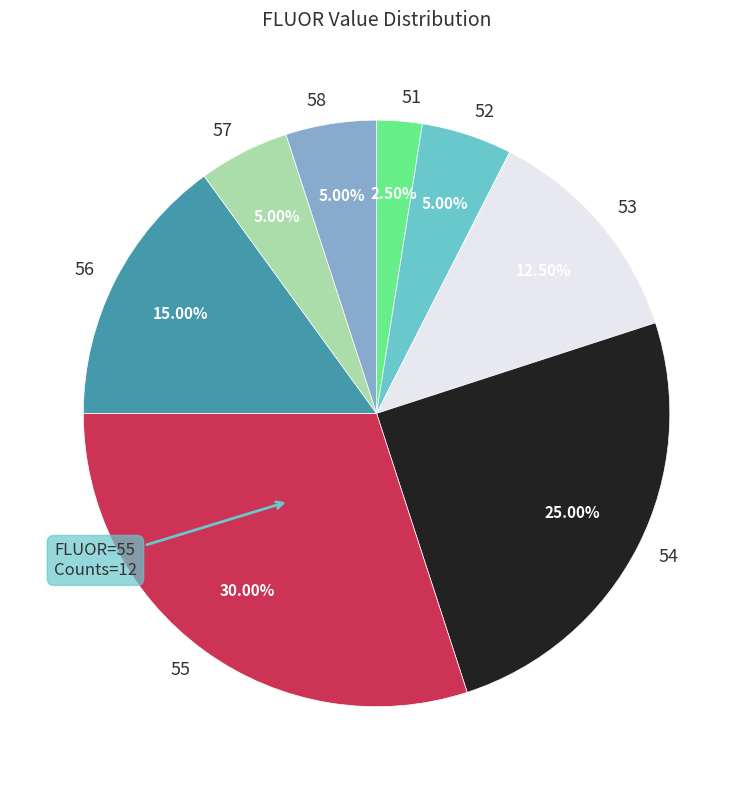

Is the sum of 53 and 52 greater than half?

No